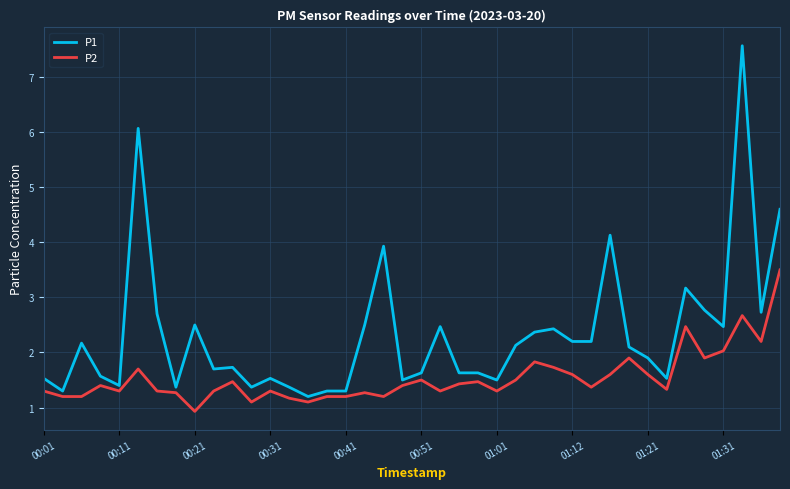

Is this an area chart (filled region under the line)?

No